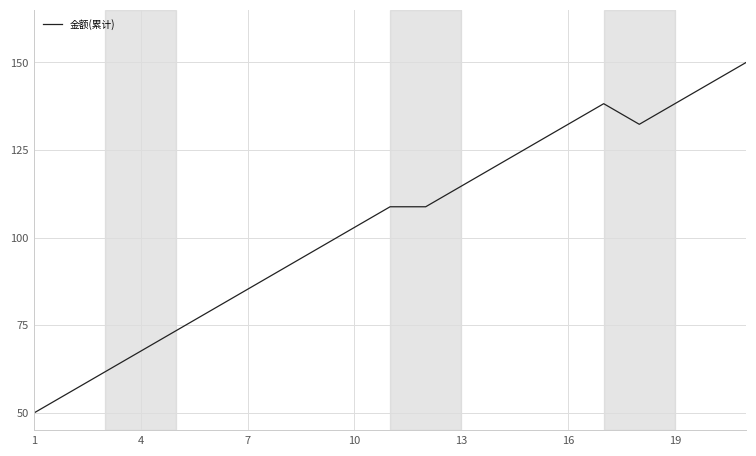

What is the maximum value shown in the chart?

150.0